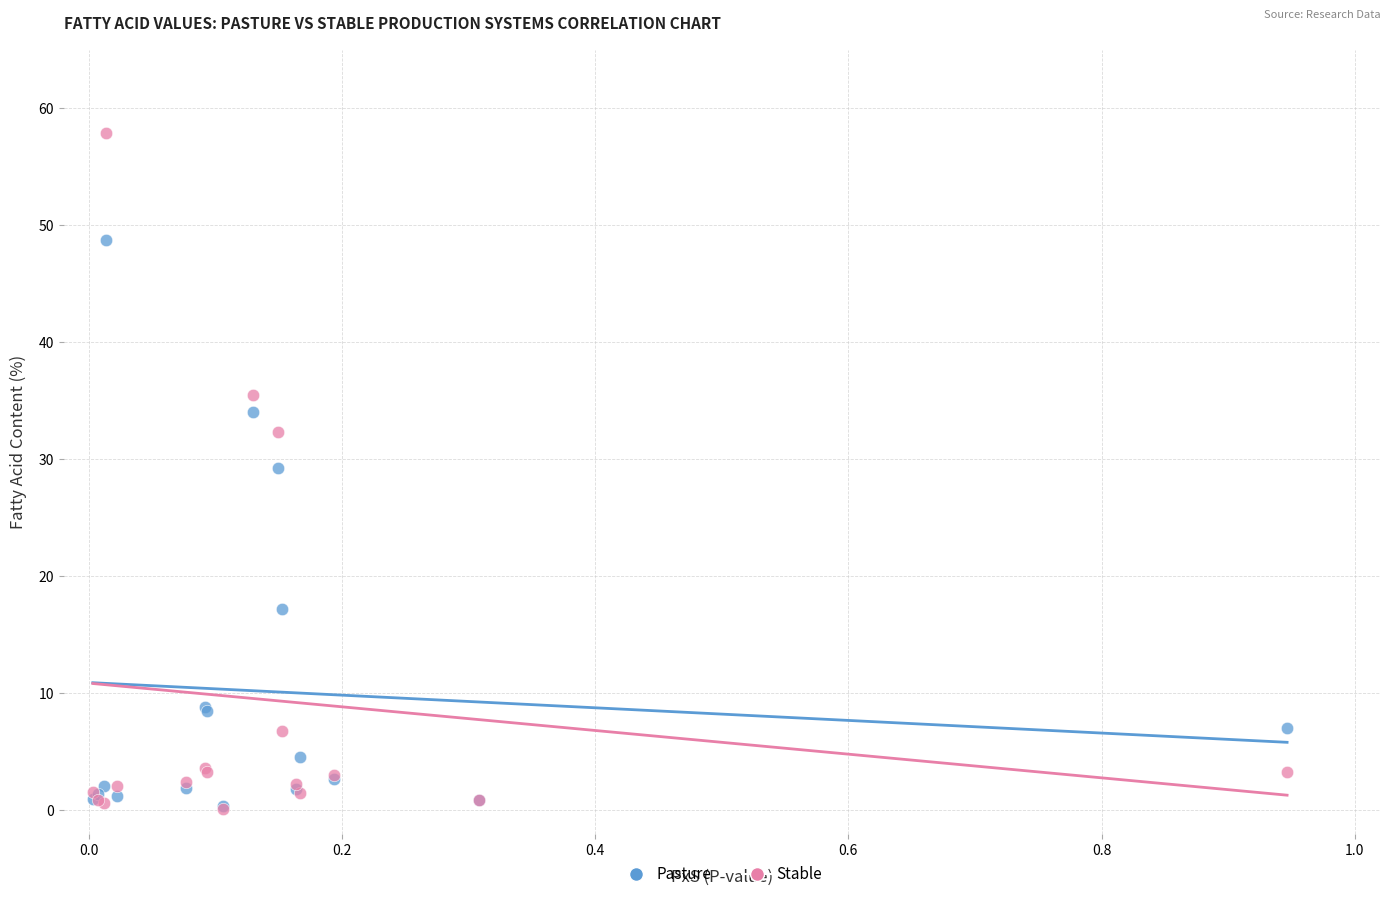

In the Pasture series, what Y value is closest to 24?

29.3